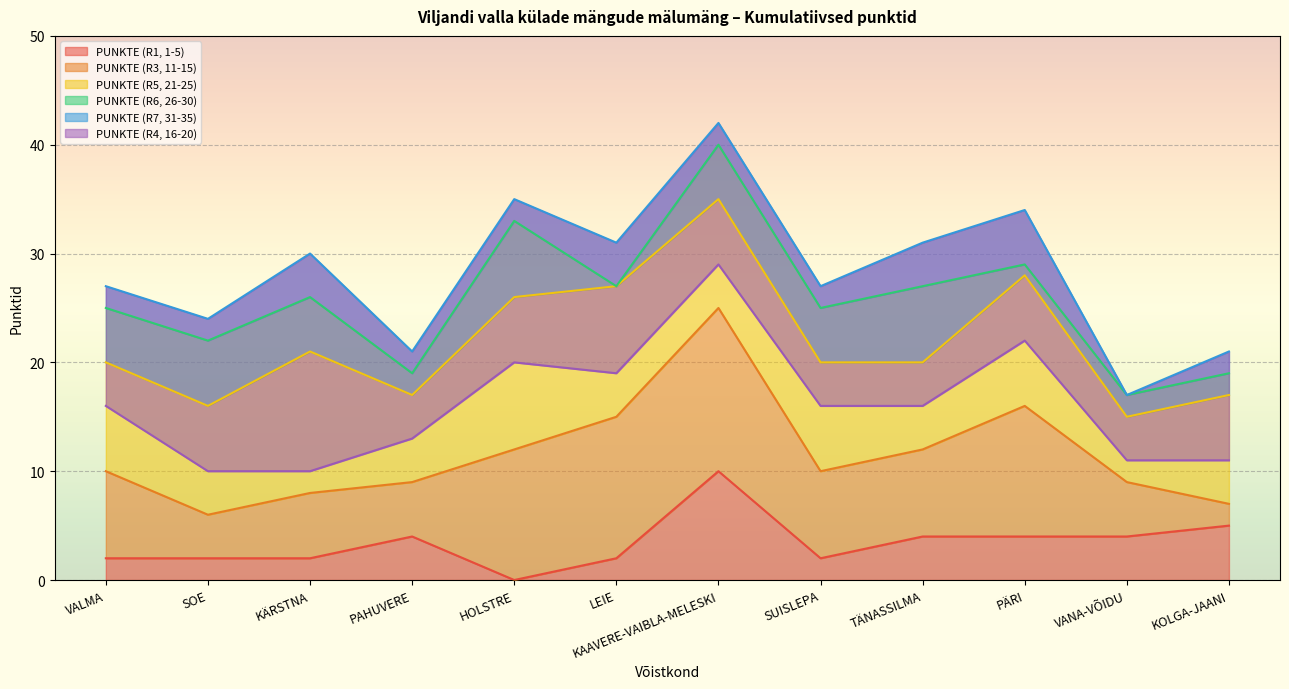

What value does the PUNKTE (R6, 26-30) series have at LEIE?

27